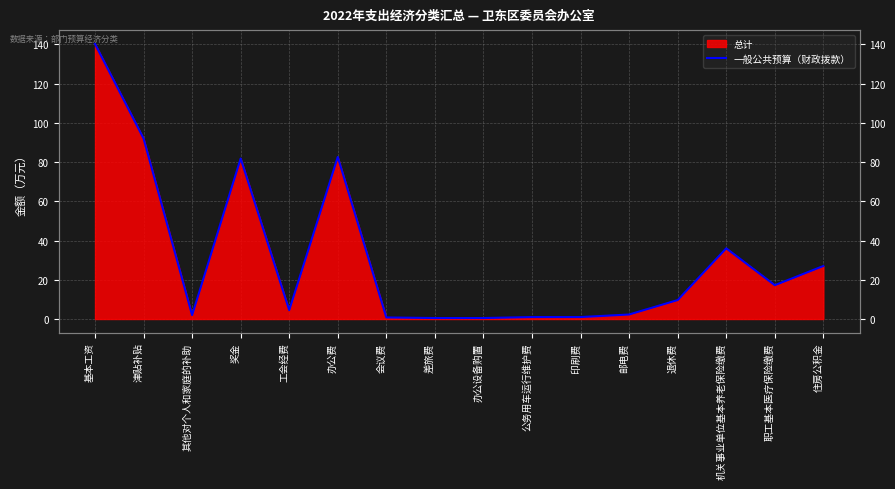

What is the smallest value displayed?

0.5